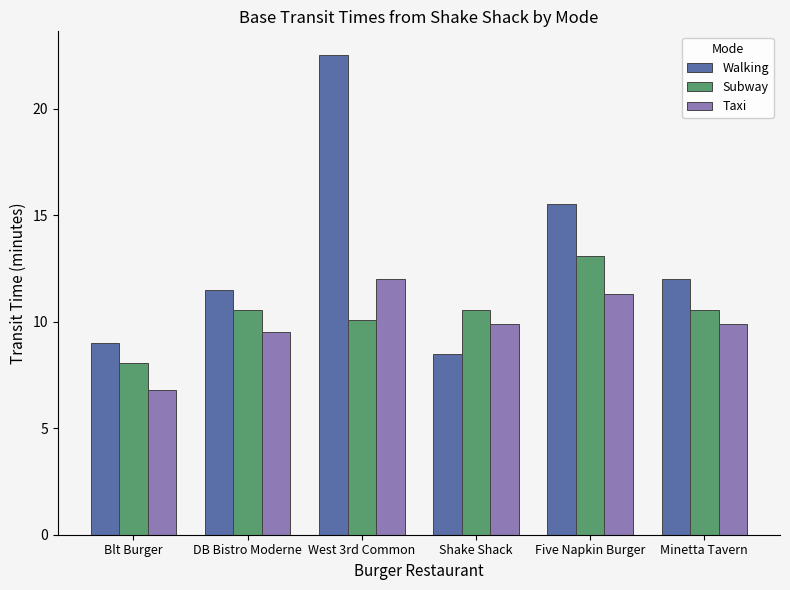

What is the value of the Subway bar at the 4th from the left?

10.6